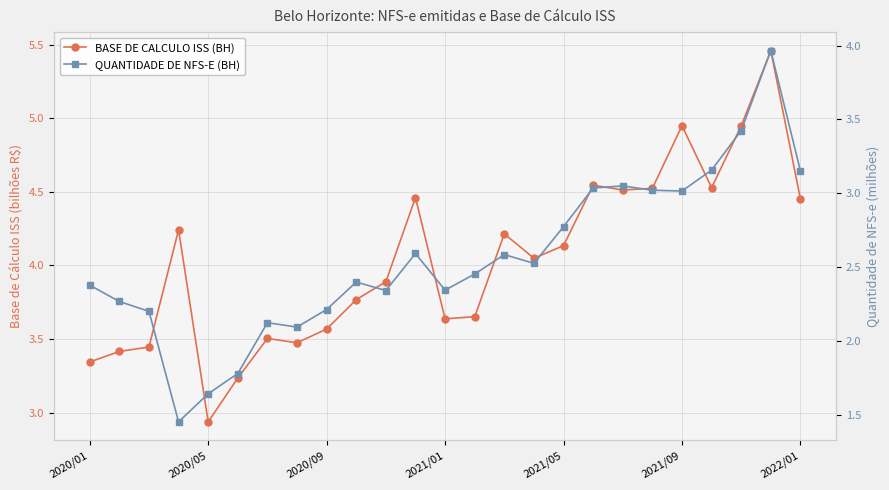

Which series has the largest total across all categories?

BASE DE CALCULO ISS (BH)